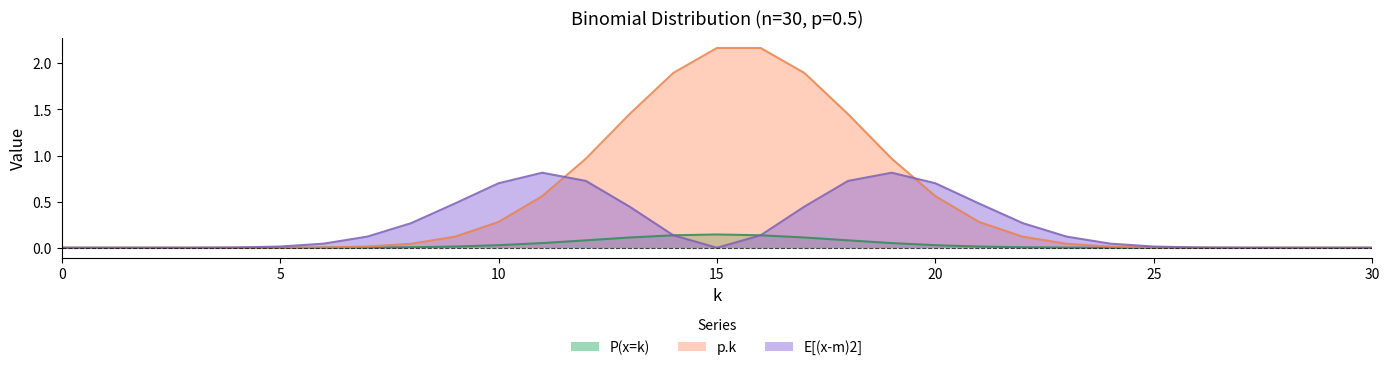

At 9, list the series in order from smallest to largest.

P(x=k), p.k, E[(x-m)2]